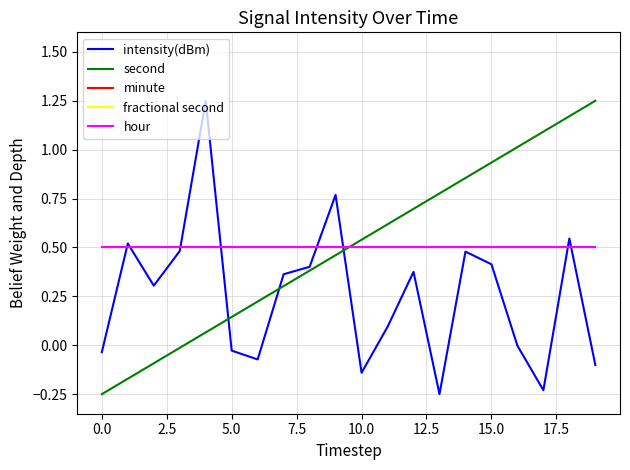

At how many categories does at least one series exceed 0?

20